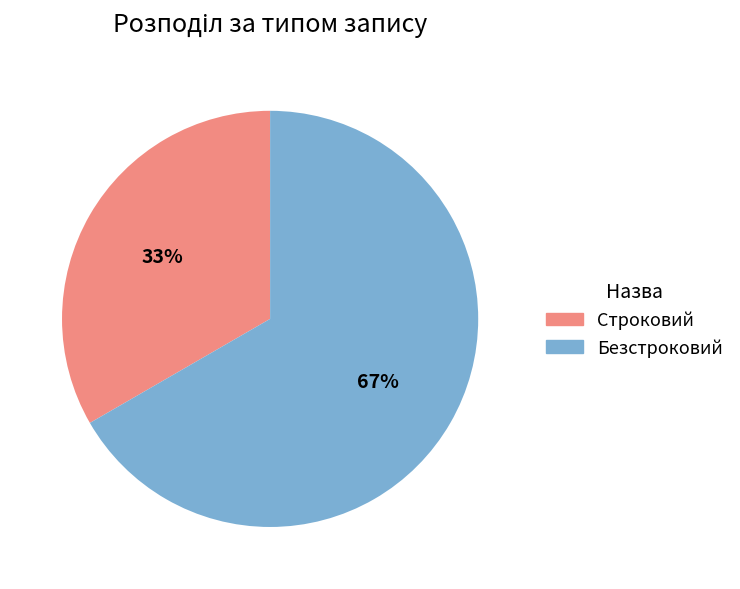

What is the largest slice in the pie chart?

Безстроковий